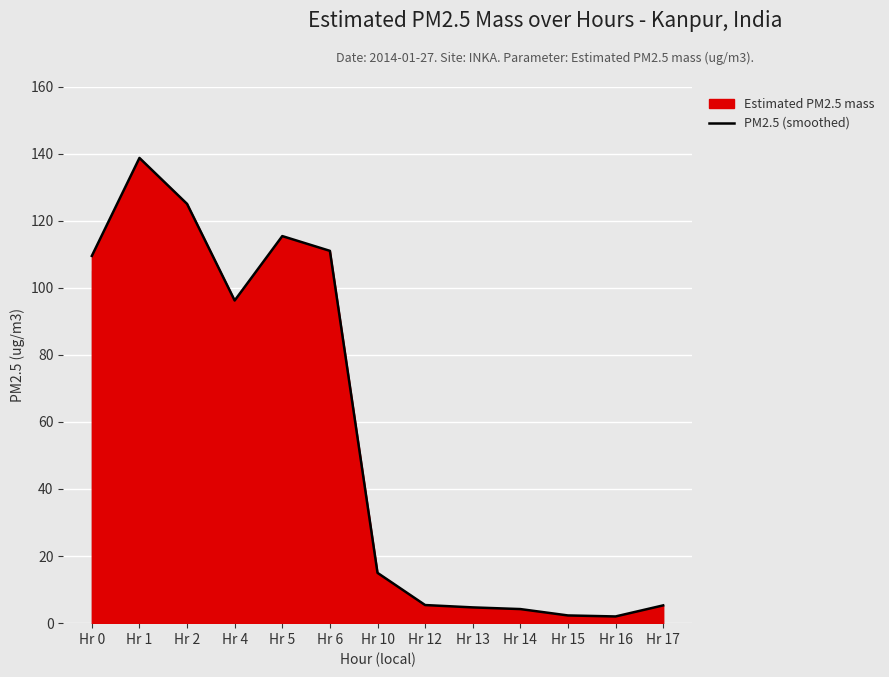

At which category does the chart reach its peak across all series?

Hr 1